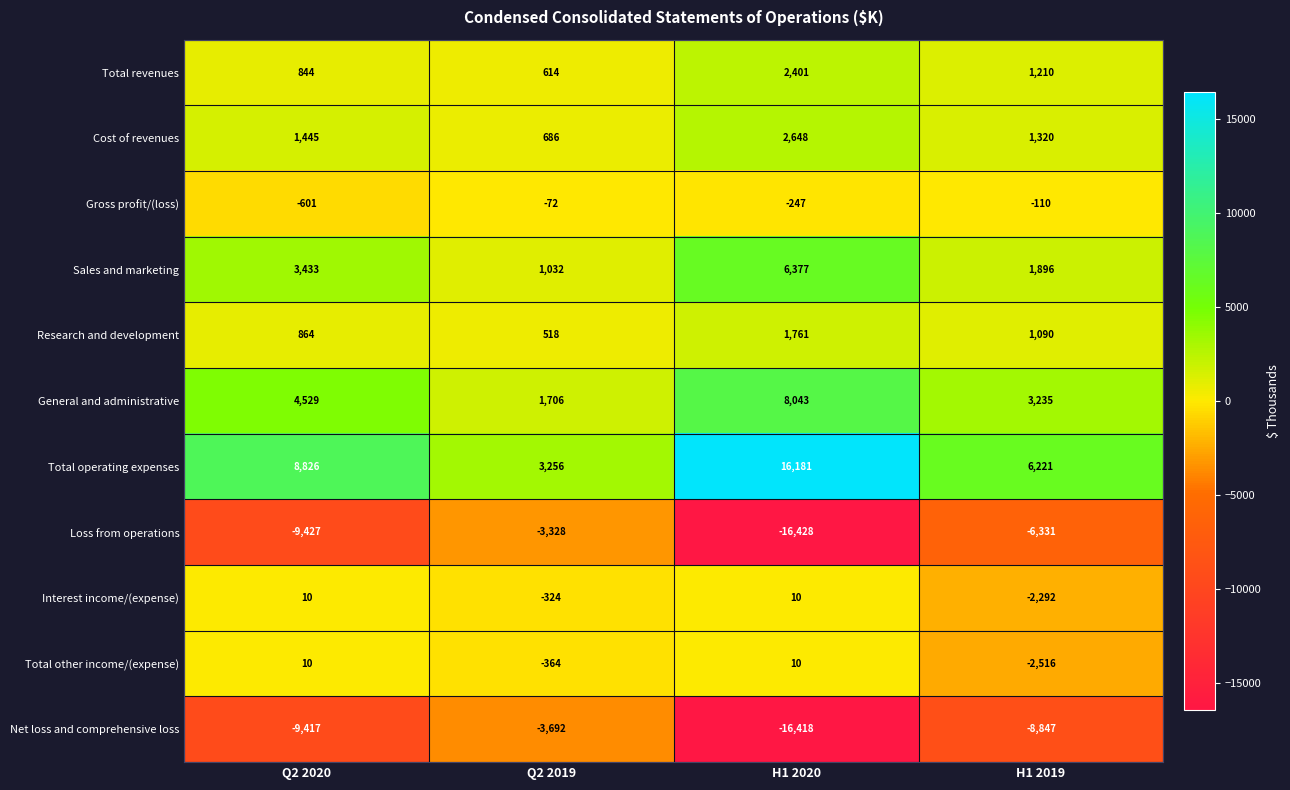

Where is Research and development nearest to the value 1139?

H1 2019